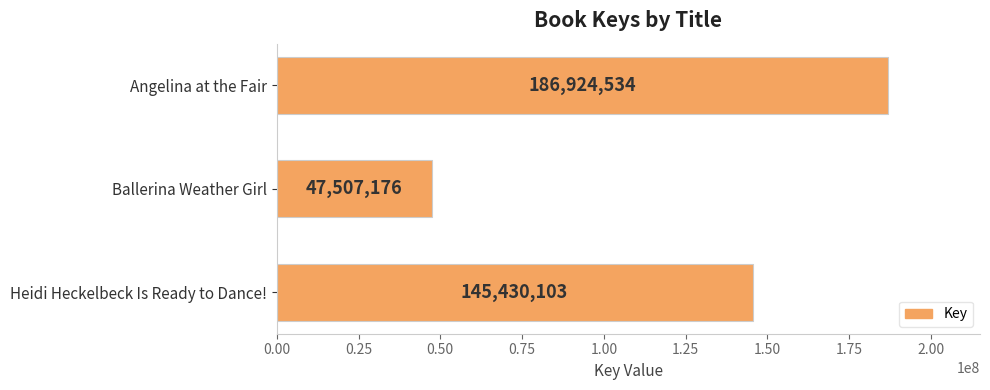

List the labels in order of value, largest first.

Angelina at the Fair, Heidi Heckelbeck Is Ready to Dance!, Ballerina Weather Girl